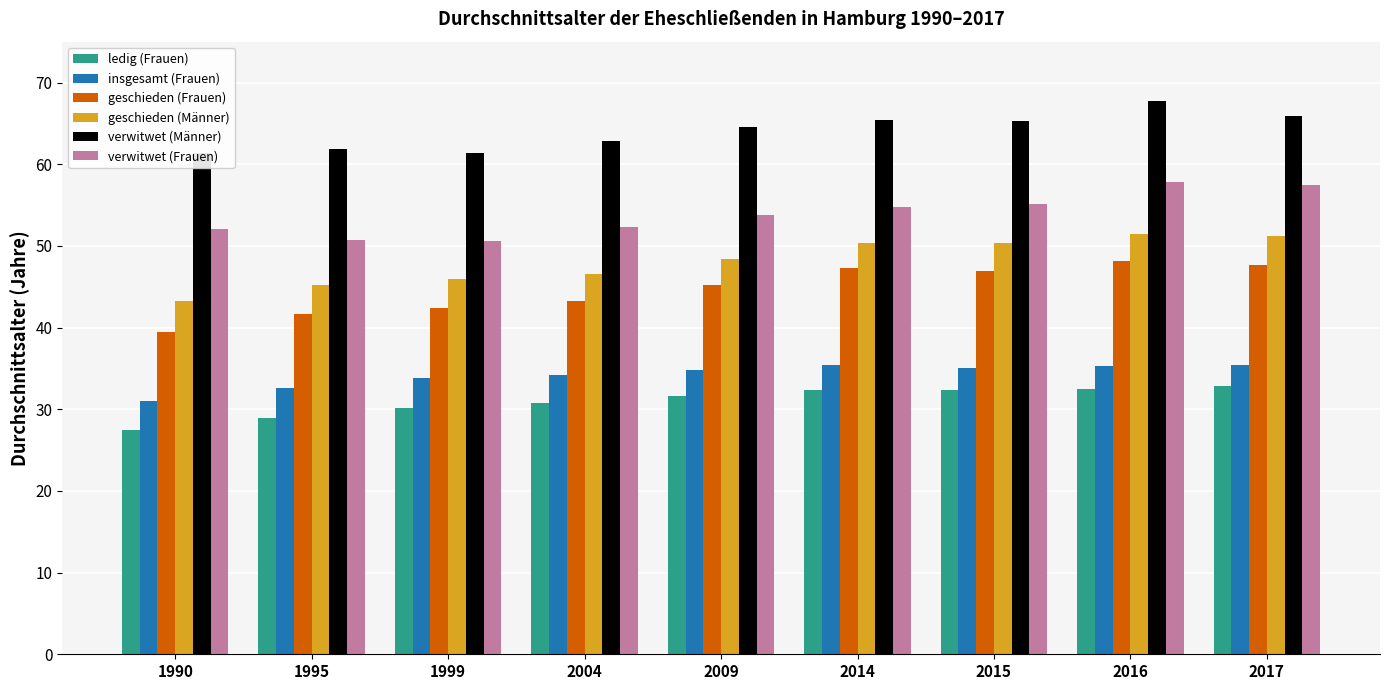

What is the difference between the highest and lowest values at 2014?

33.0